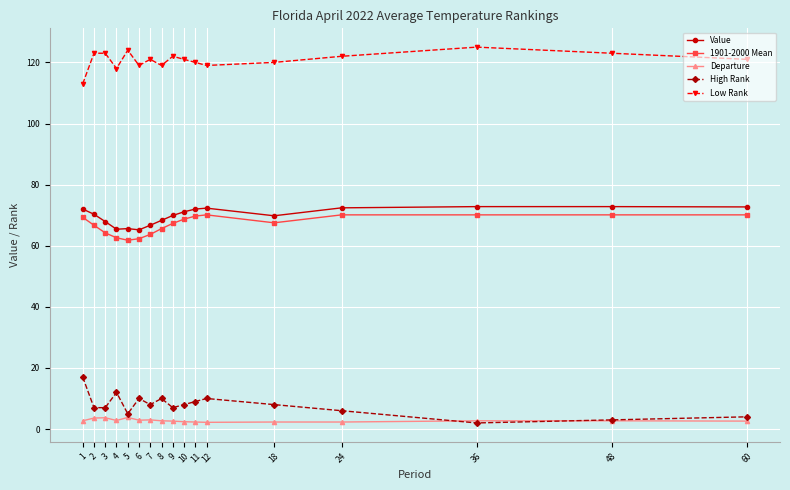

True or false: High Rank has more than 1 interior local peaks.

True